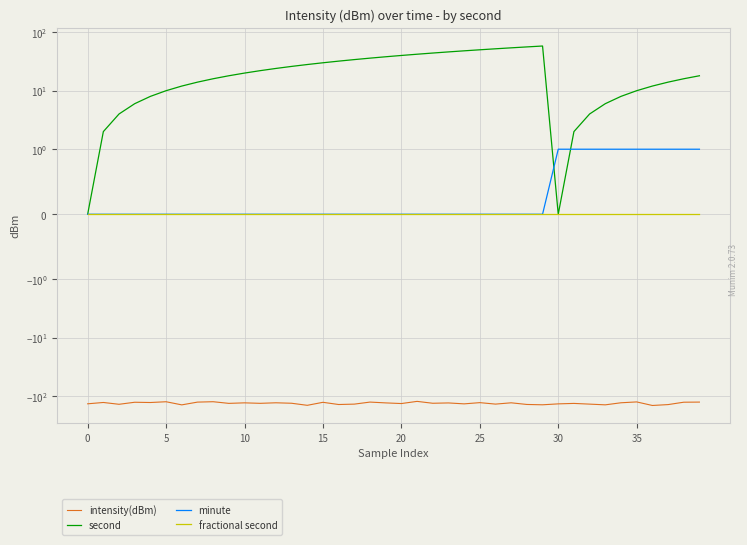

What is the maximum value for minute?

1.0